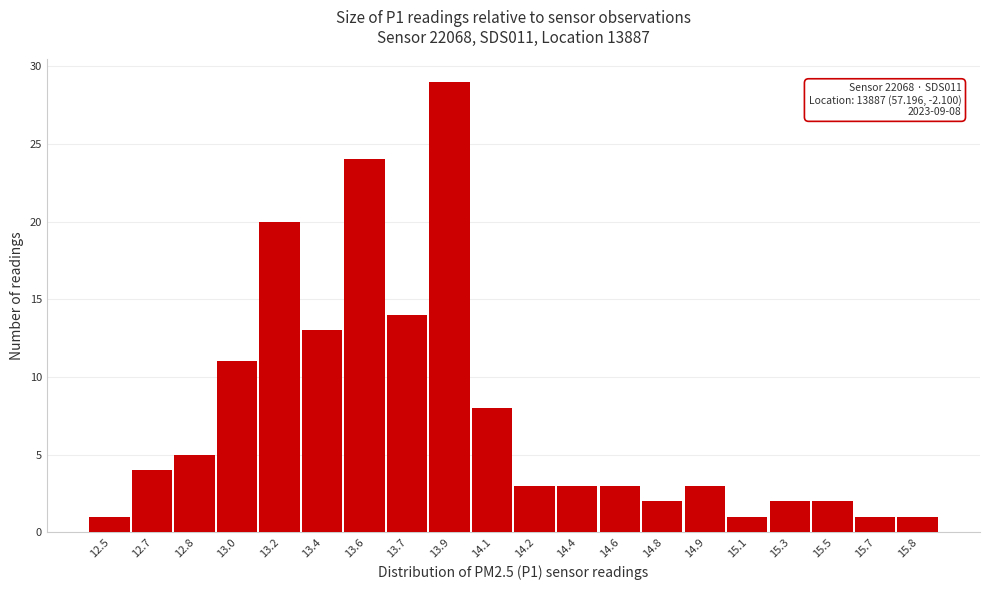

Reading right to left, what are all the values shown in this chart?

1	1	2	2	1	3	2	3	3	3	8	29	14	24	13	20	11	5	4	1